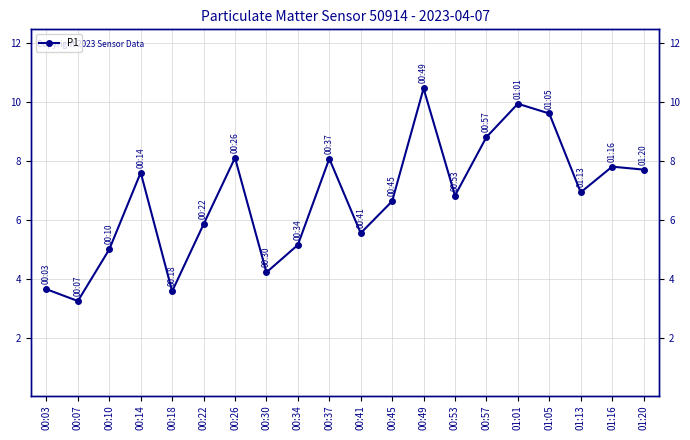

Reading left to right, transcribe all the data shown in this chart.

3.6	3.2	5.0	7.6	3.6	5.8	8.1	4.2	5.2	8.1	5.5	6.6	10.4	6.8	8.8	9.9	9.6	6.9	7.8	7.7